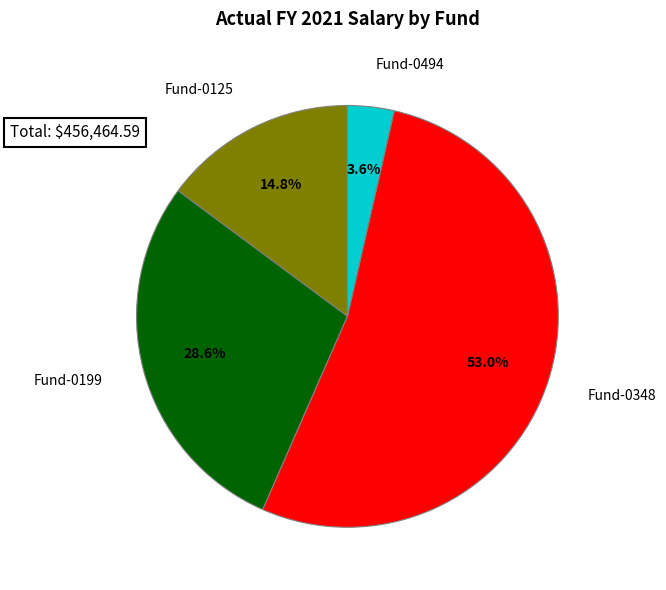

Is there any slice that represents more than half of the pie?

Yes